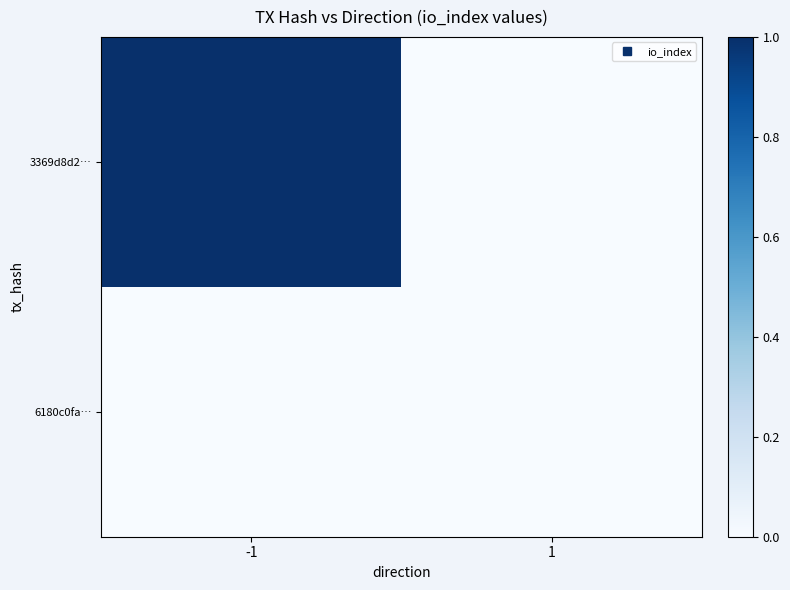

Between -1 and 1, which series saw the biggest shift?

3369d8d2…